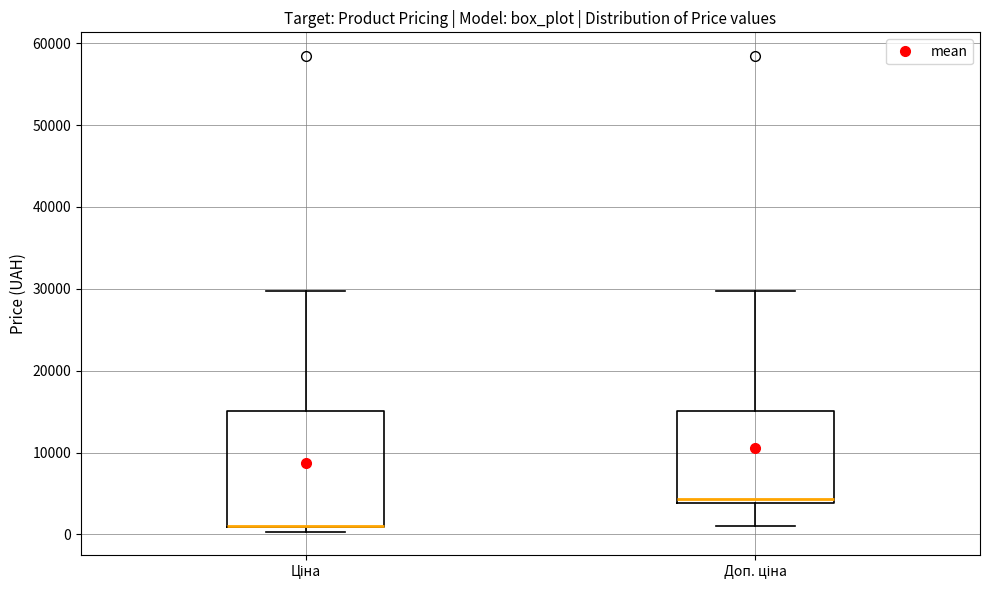

Where is the upper edge of the box for Ціна on the y-axis? The values are not printed on the chart, so give them approximately, as read against the axis.

15000